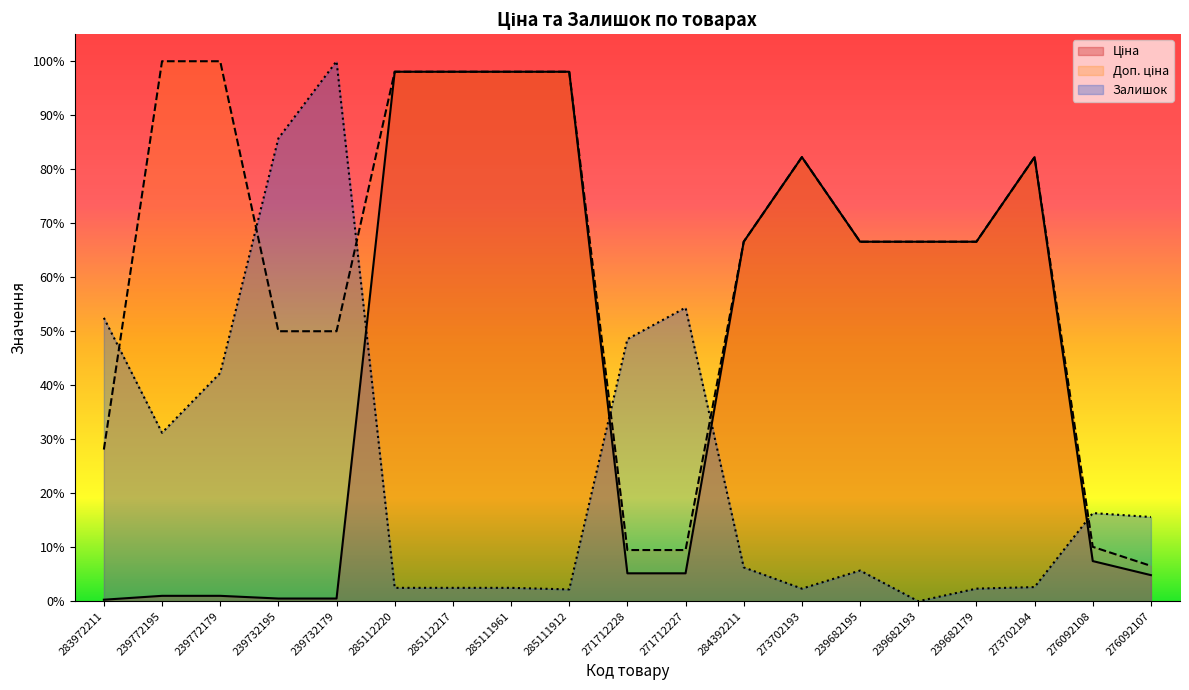

Which label corresponds to the smallest value in the chart?

239682193